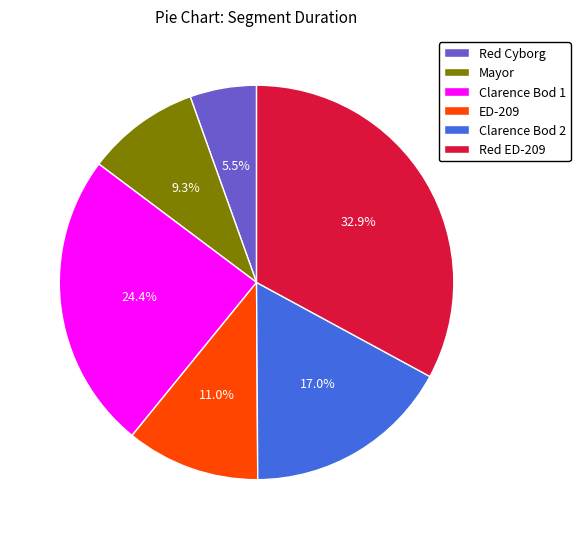

Rank the categories by value from lowest to highest.

Red Cyborg, Mayor, ED-209, Clarence Bod 2, Clarence Bod 1, Red ED-209